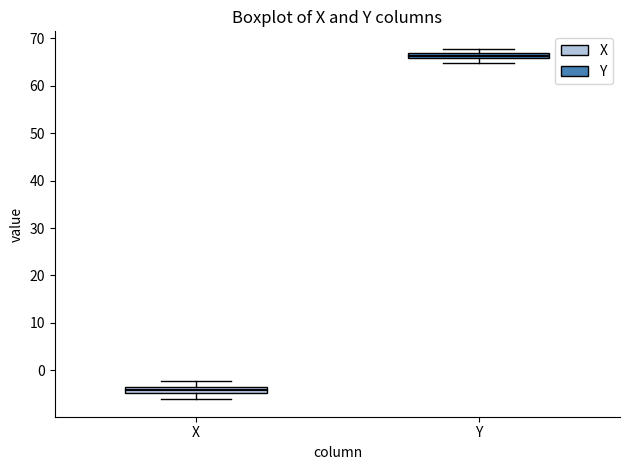

Which box's median line is the highest?

Y